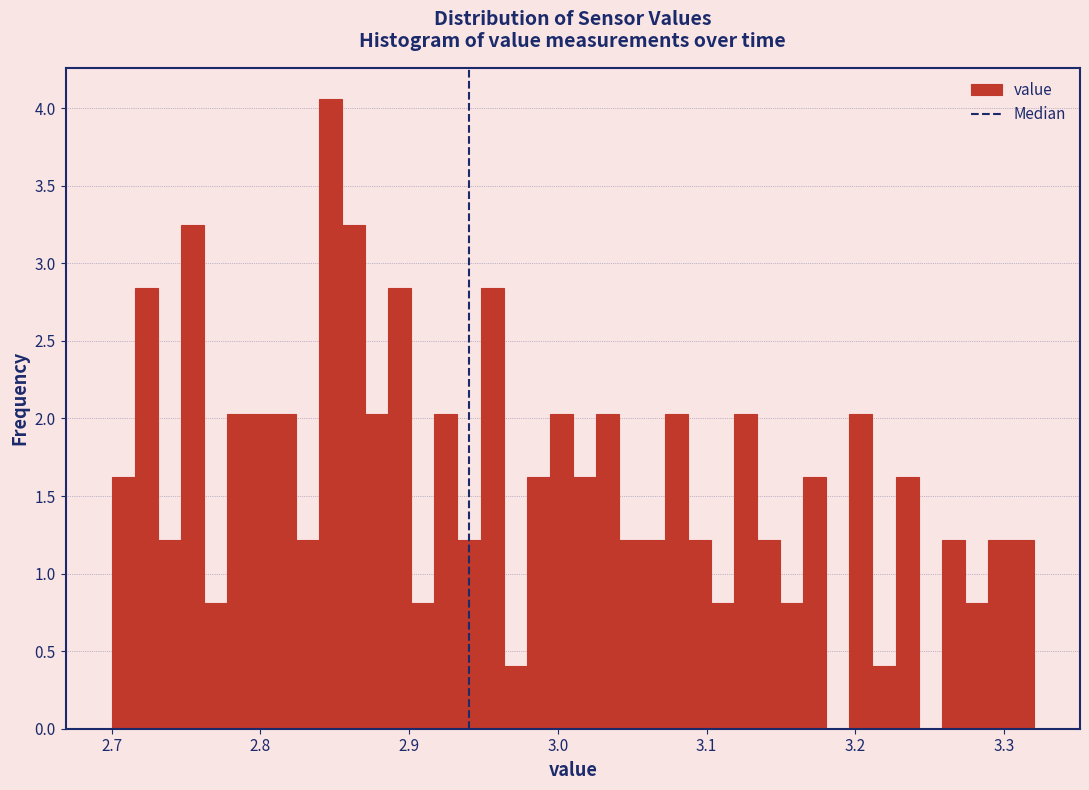

Read against the x-axis, roughly where is the centre of the tallest bar?

2.85